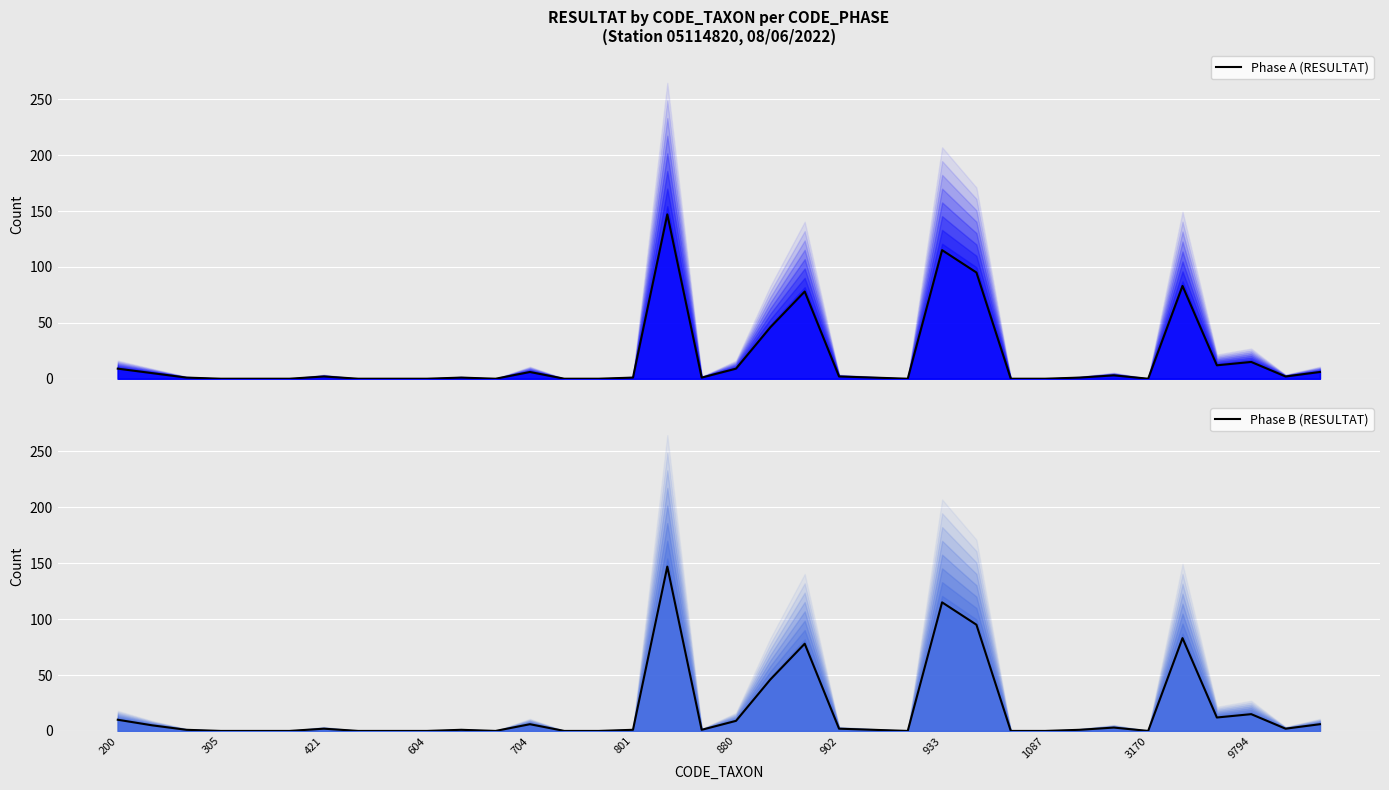

True or false: Phase B (RESULTAT) and Phase A (RESULTAT) intersect in this chart.

False